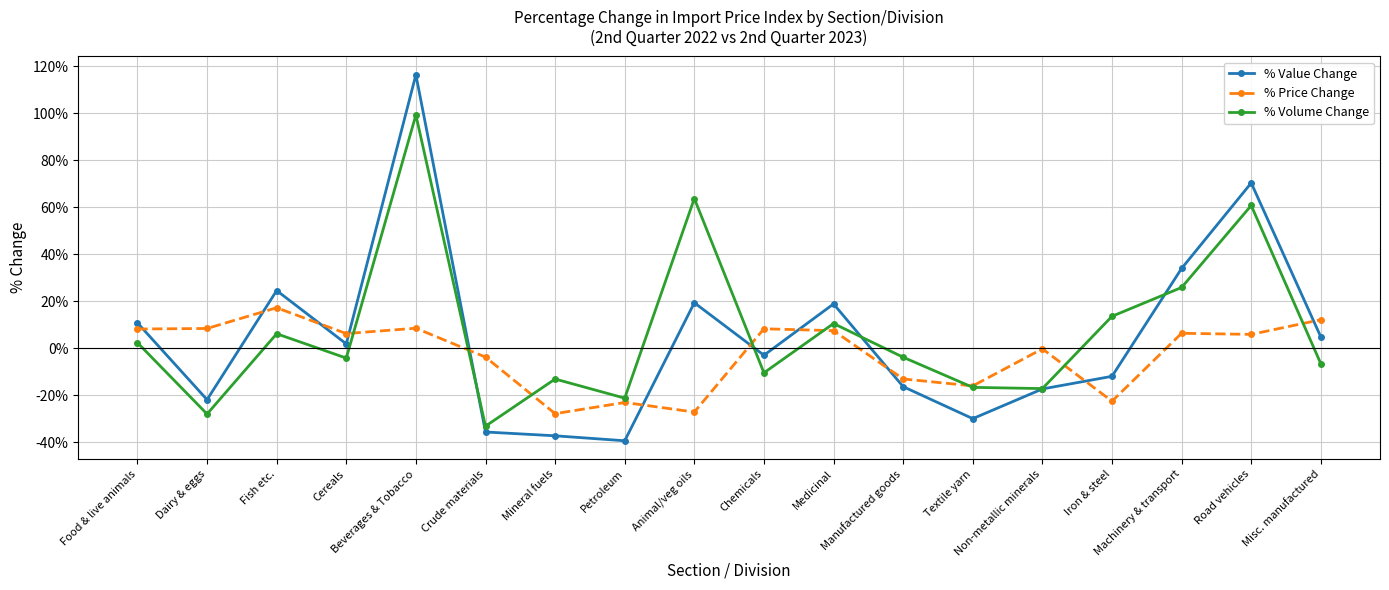

Where does the % Value Change series first go above 1?

Food & live animals